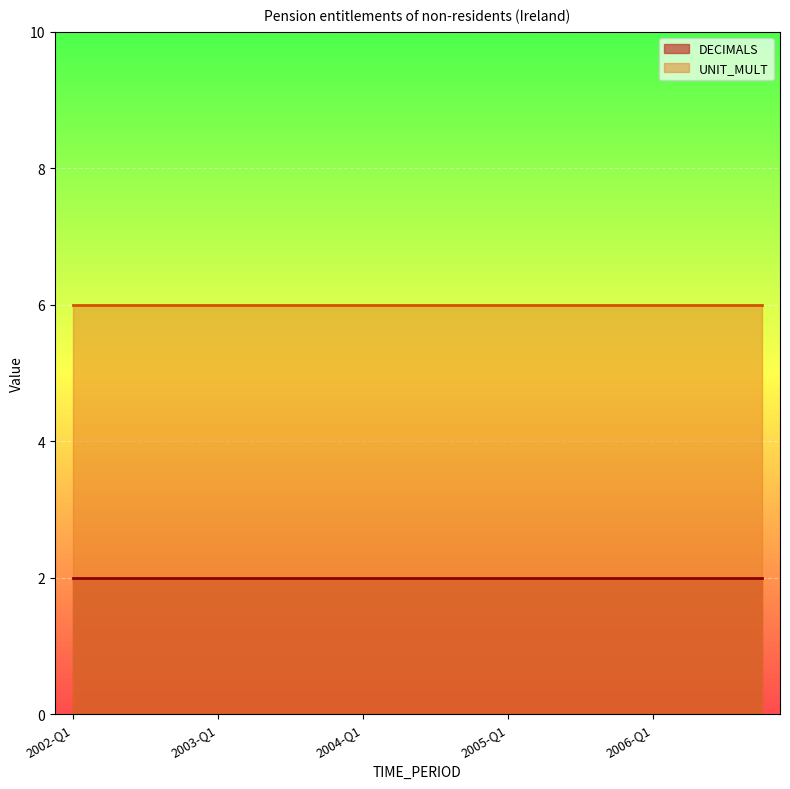

Reading left to right, transcribe all the data shown in this chart.

DECIMALS: 2	2	2	2	2	2	2	2	2	2	2	2	2	2	2	2	2	2	2	2
UNIT_MULT: 6	6	6	6	6	6	6	6	6	6	6	6	6	6	6	6	6	6	6	6